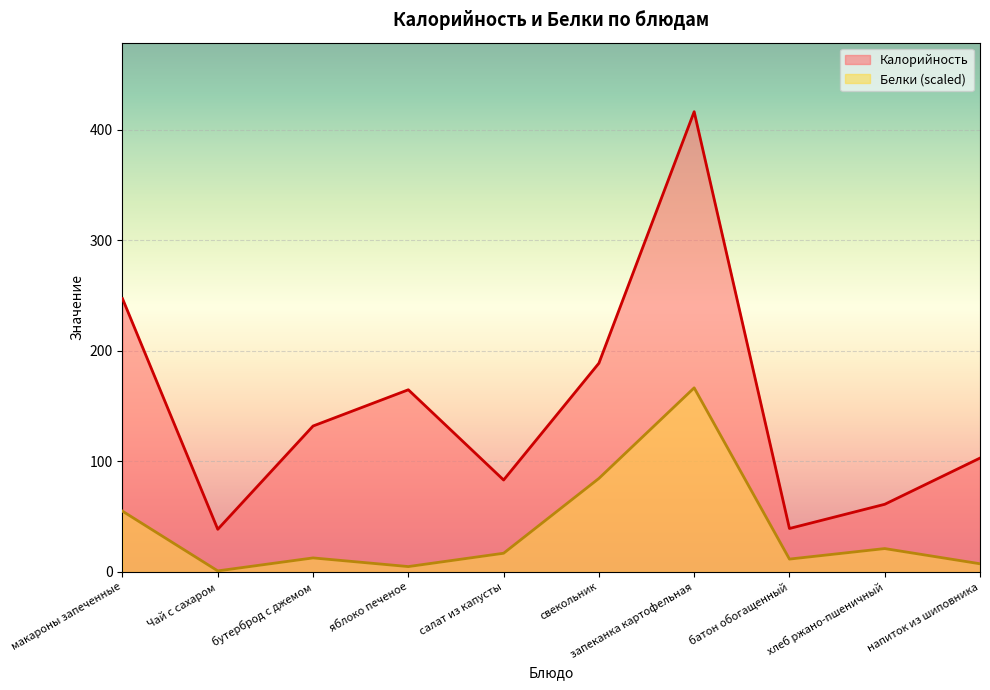

Reading left to right, list all the values displayed in this chart.

Калорийность: макароны запеченные=247.2	Чай с сахаром=38.6	бутерброд с джемом=132.0	яблоко печеное=164.8	салат из капусты=83.2	свекольник=188.8	запеканка картофельная=416.3	батон обогащенный=39.3	хлеб ржано-пшеничный=61.2	напиток из шиповника=103.0
Белки: макароны запеченные=55.0	Чай с сахаром=1.0	бутерброд с джемом=12.7	яблоко печеное=4.9	салат из капусты=16.9	свекольник=84.6	запеканка картофельная=166.5	батон обогащенный=11.6	хлеб ржано-пшеничный=21.1	напиток из шиповника=7.4